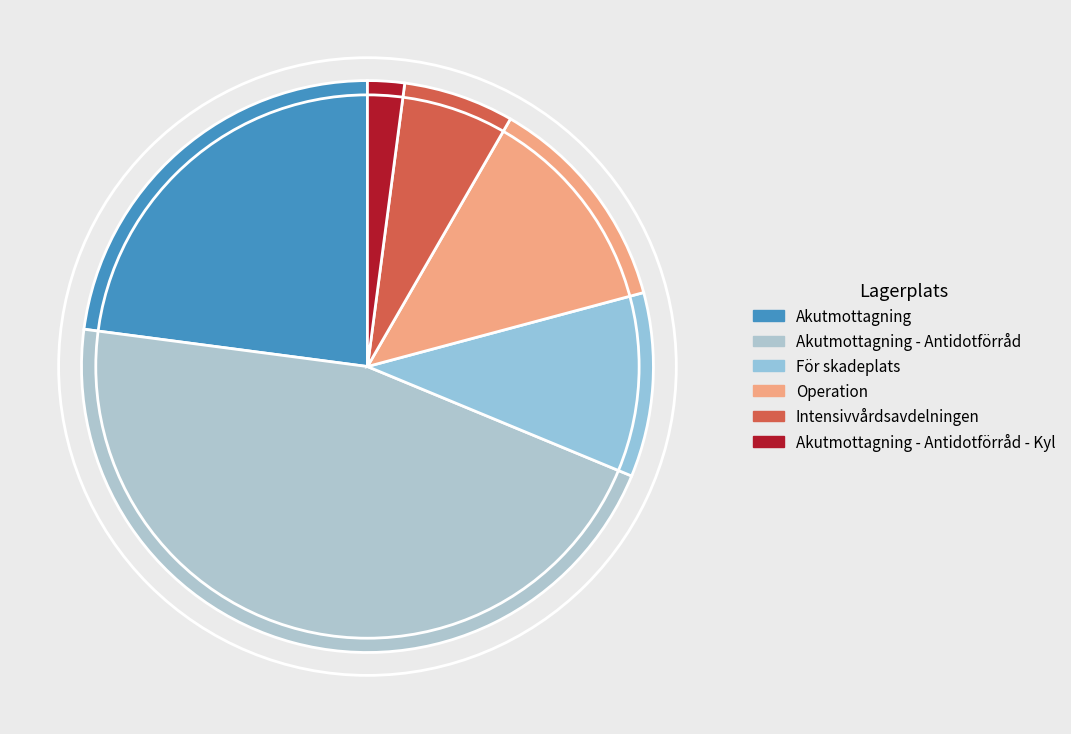

To the nearest percent, what is the difference between the För skadeplats and Intensivvårdsavdelningen slice percentages?

4%